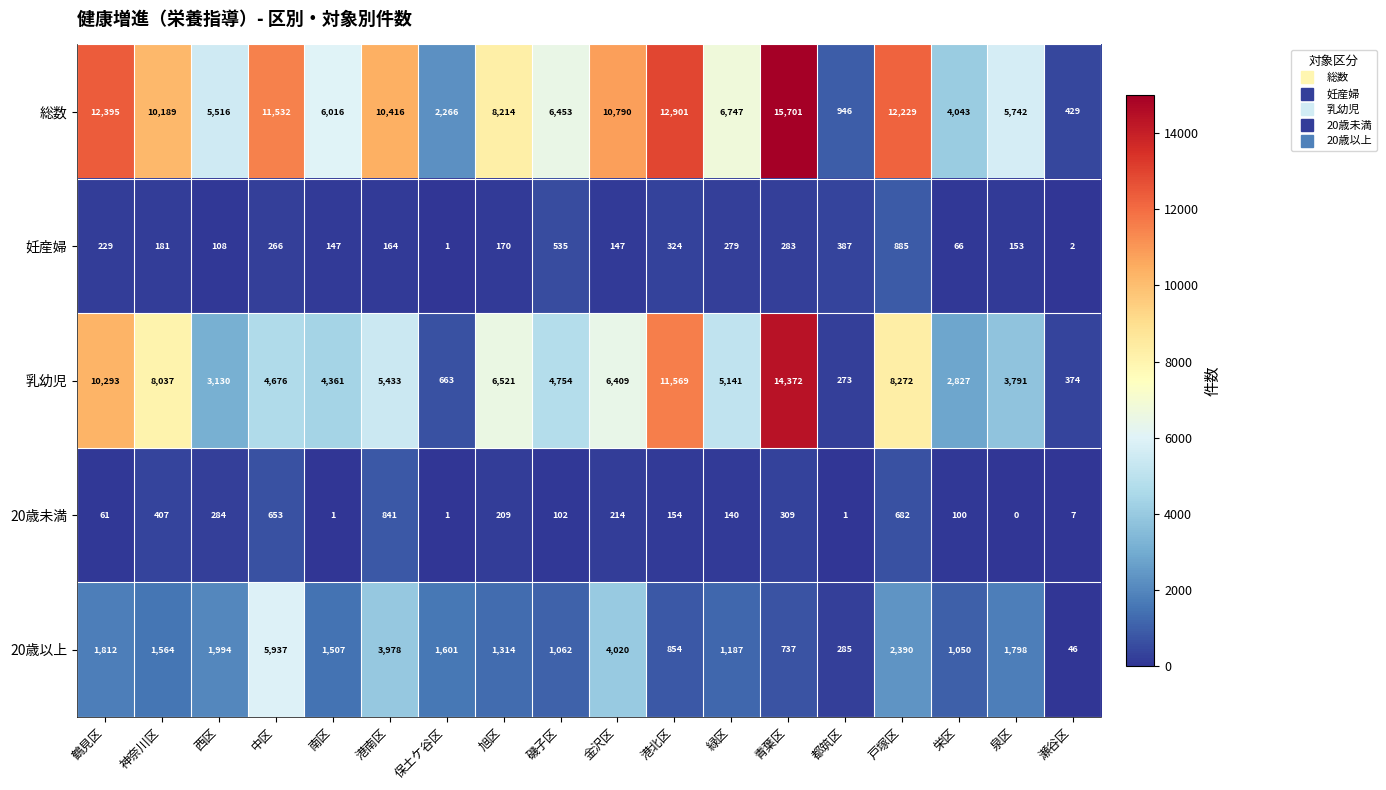

The 乳幼児 series shows 6409 at 金沢区. True or false?

True